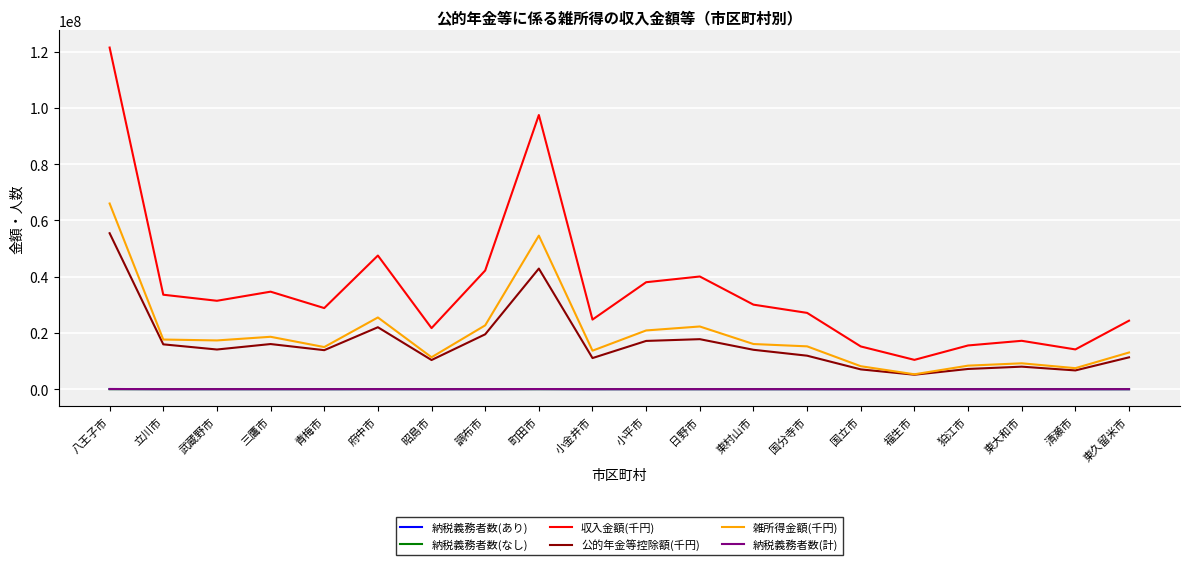

True or false: 納税義務者数(計) and 収入金額(千円) cross at least once.

False